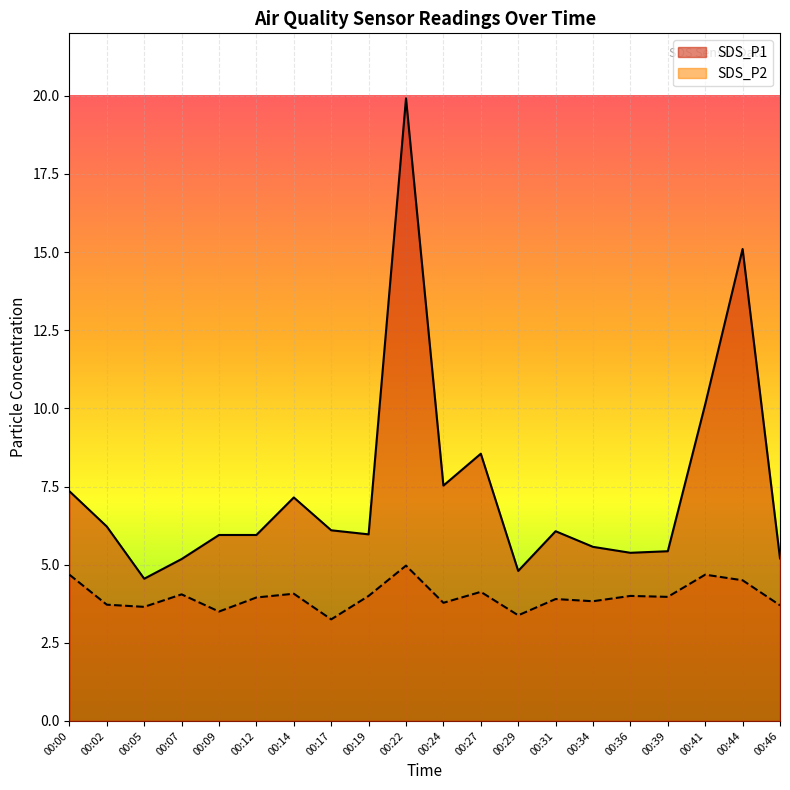

How many lines are shown in the chart?

2